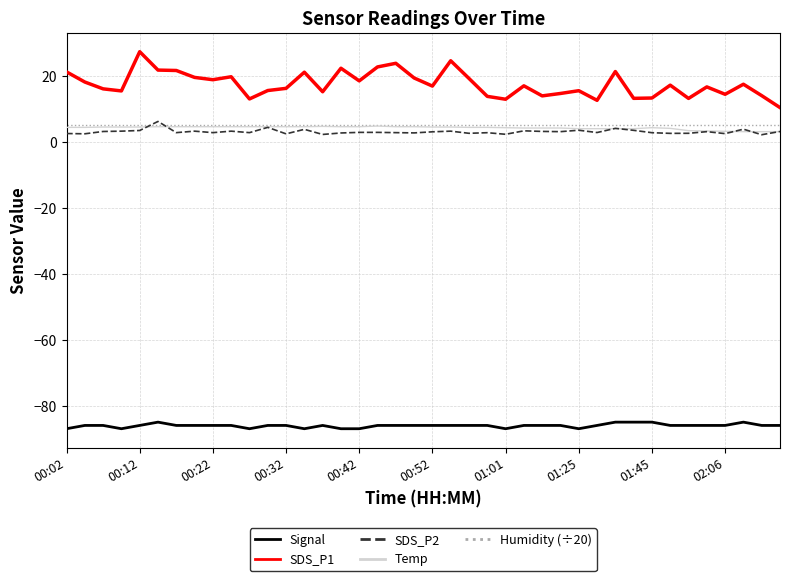

What is the maximum value shown in the chart?

27.4